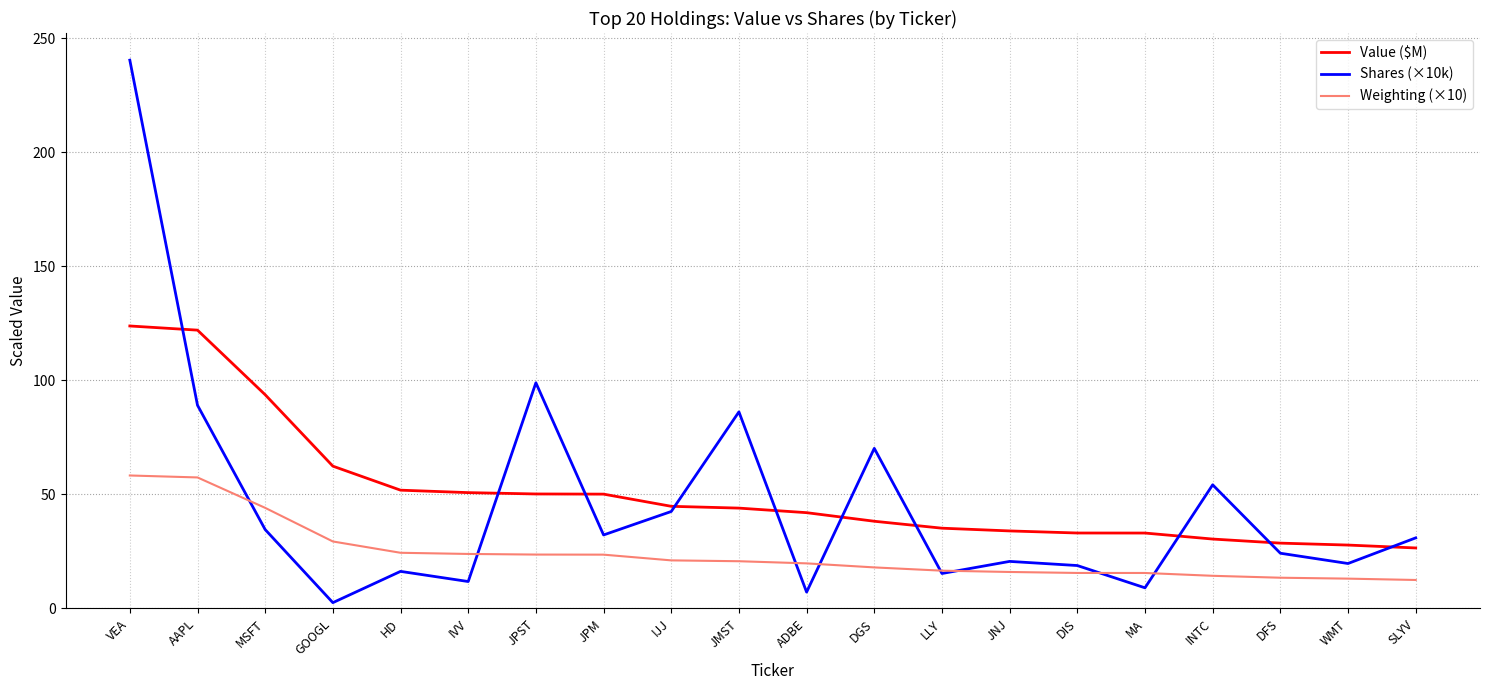

Where do Shares (×10k) and Weighting (×10) first cross each other?

AAPL and MSFT